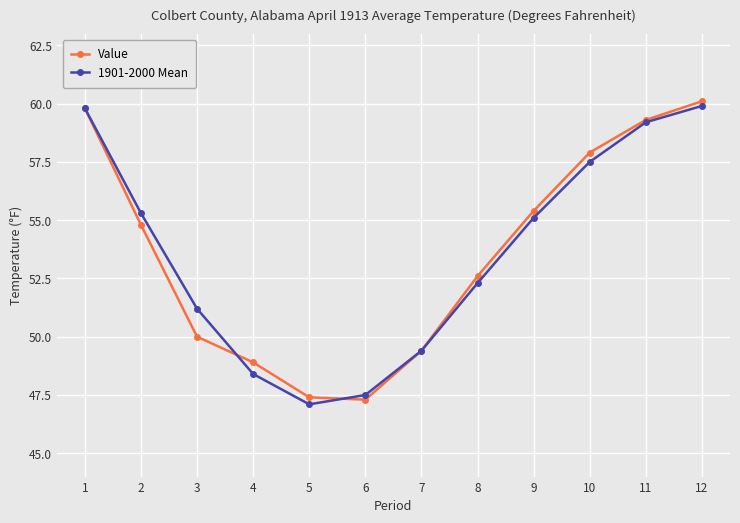

Where is 1901-2000 Mean nearest to the value 53?

8